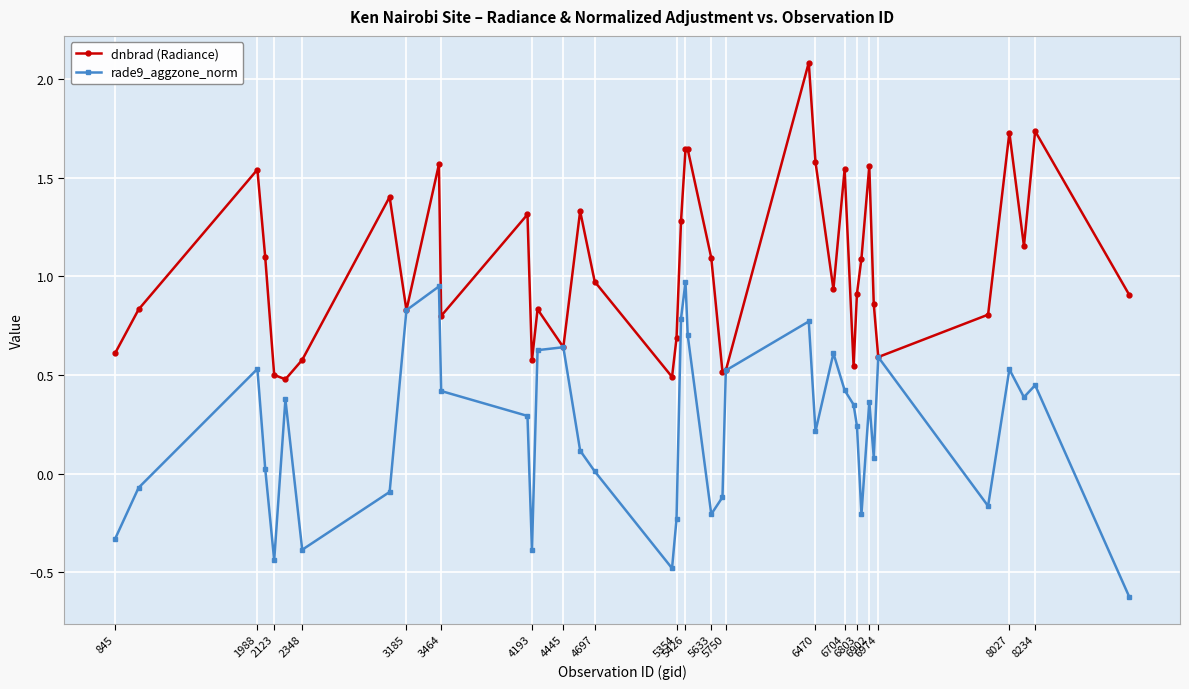

How many interior local valleys does the rade9_aggzone_norm series have?

10